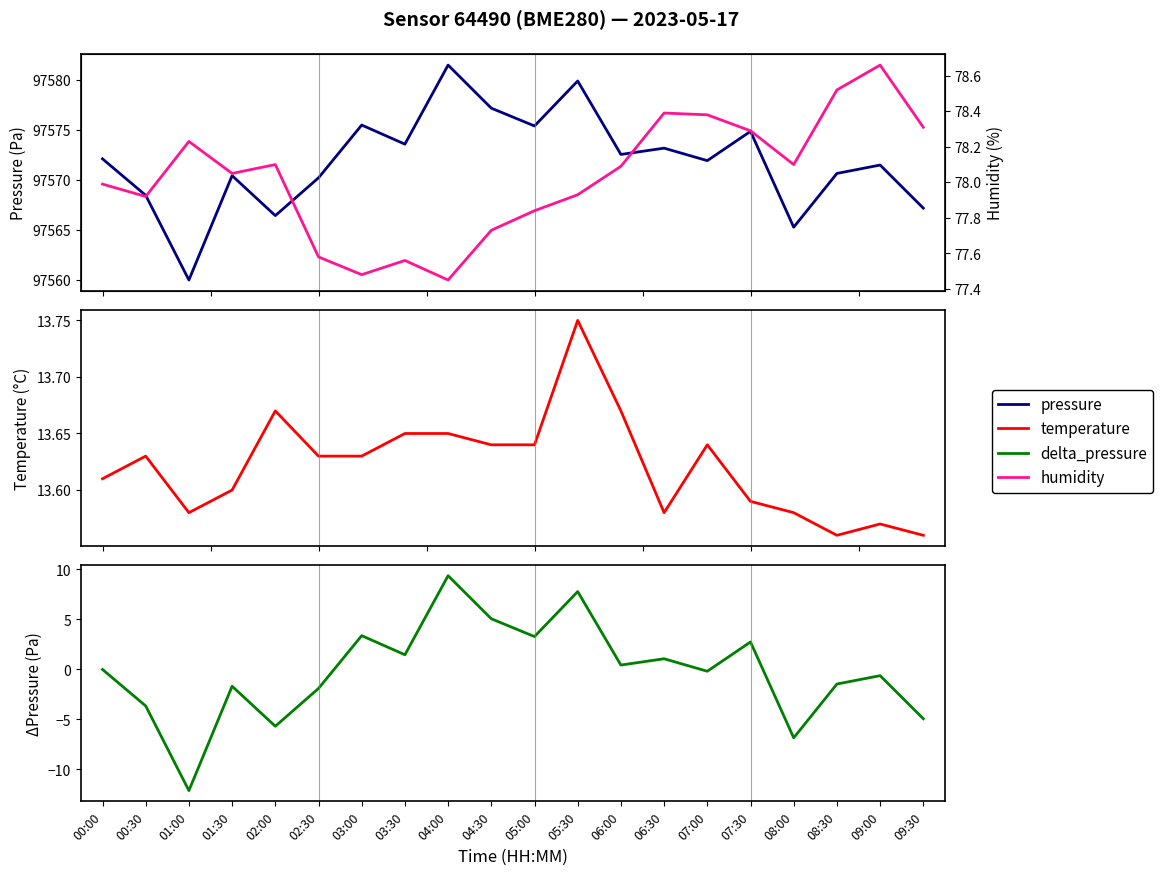

Where does the delta_pressure series first go above 0?

03:00